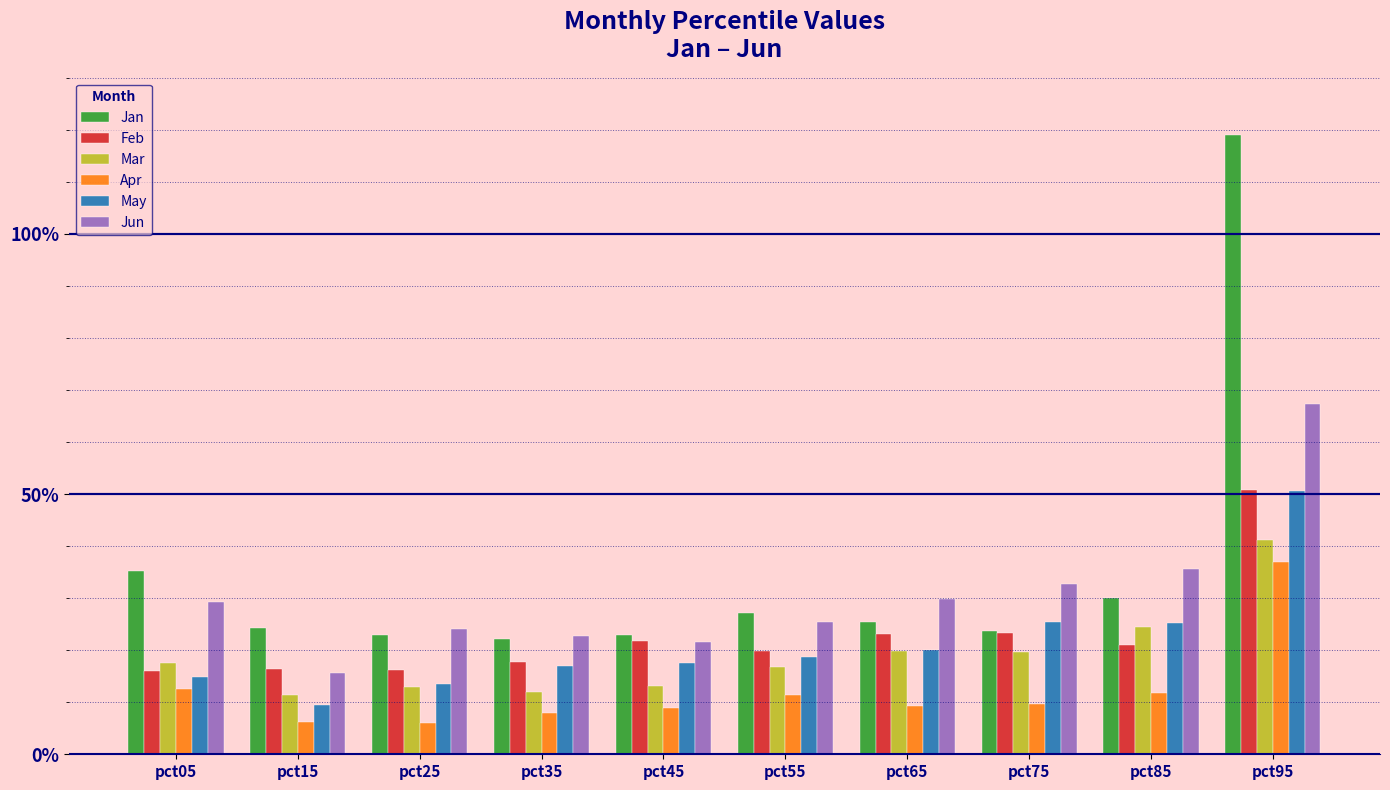

Are the bars horizontal?

No